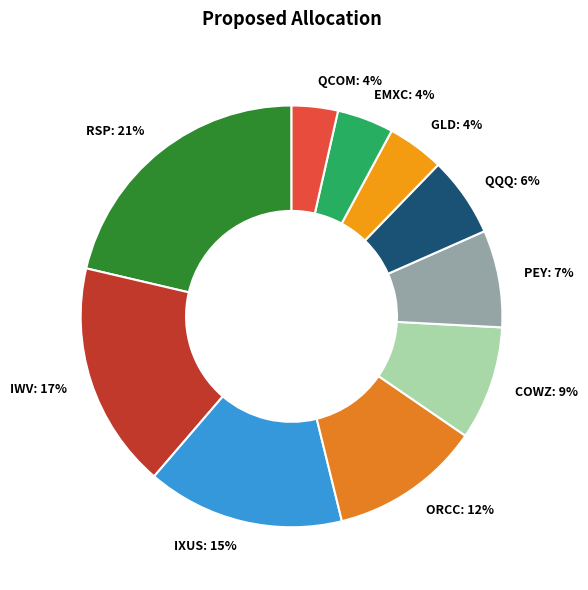

Which slice is the largest?

RSP